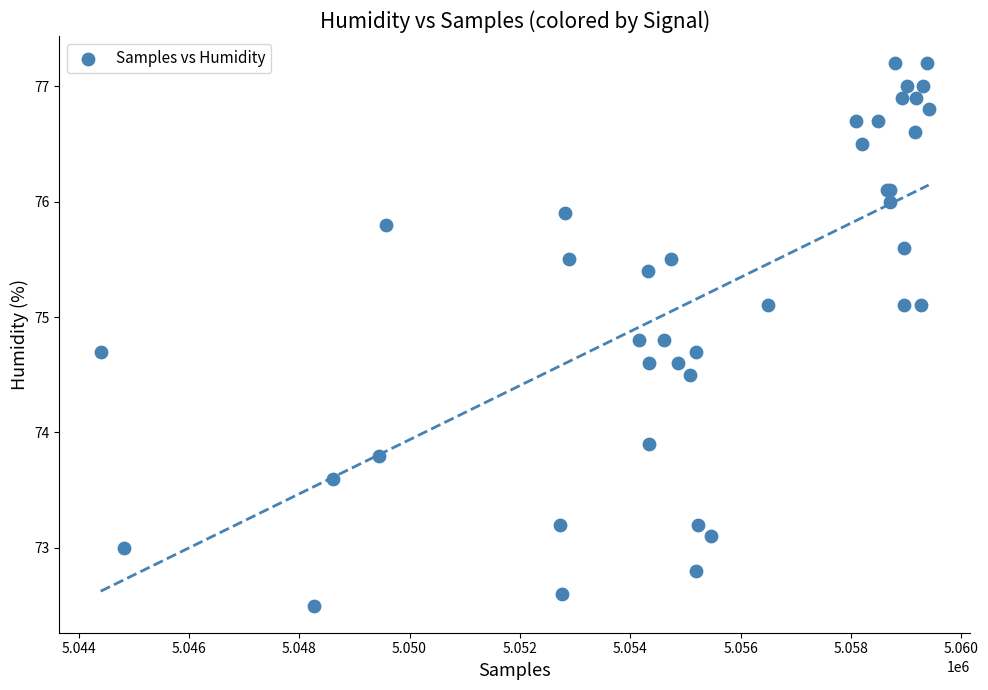

What Y value in the scatter plot is closest to 74?

73.9